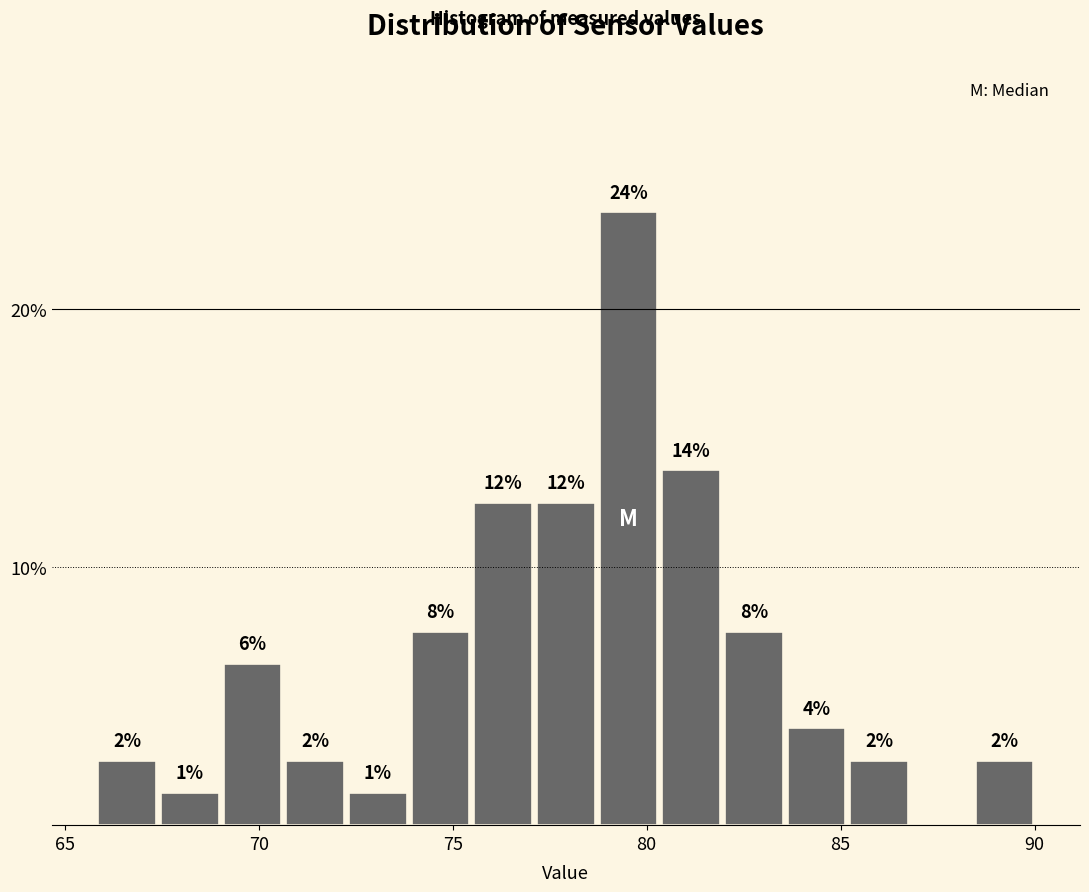

Around what value on the x-axis is the tallest bar? Give the approximate position of its centre, as read against the axis.

79.5